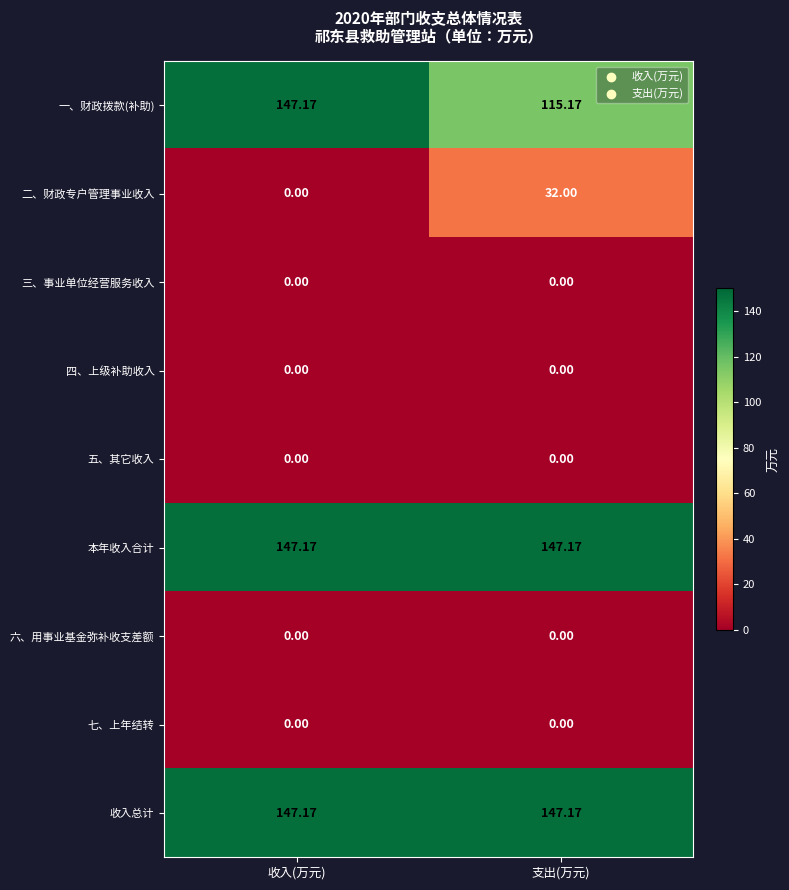

At which label does 一、财政拨款(补助) reach its peak?

收入(万元)